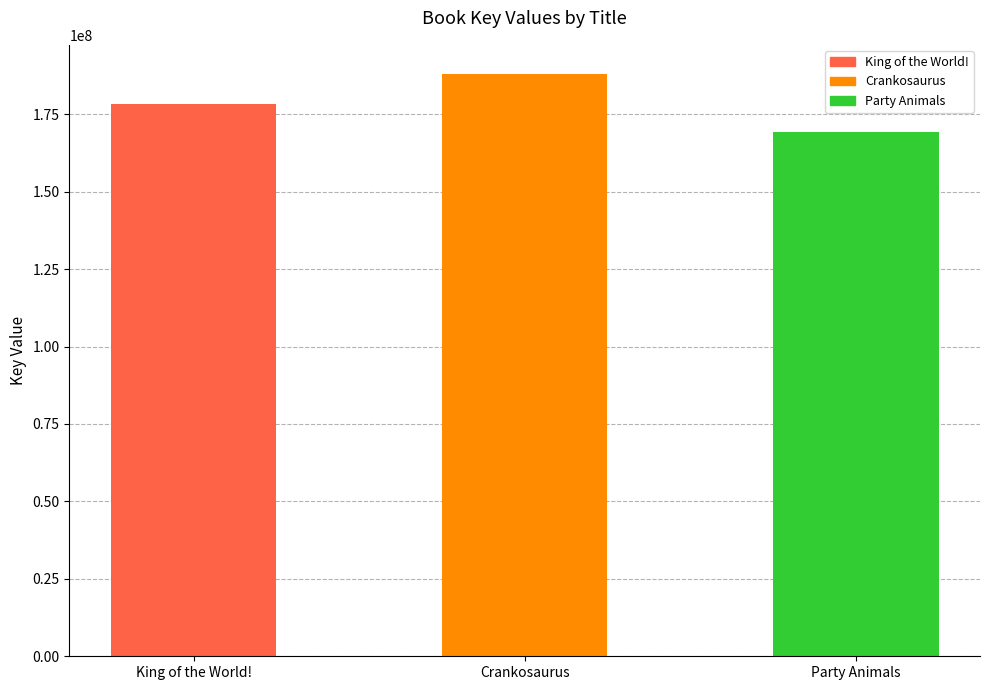

How many series are shown in this chart?

1